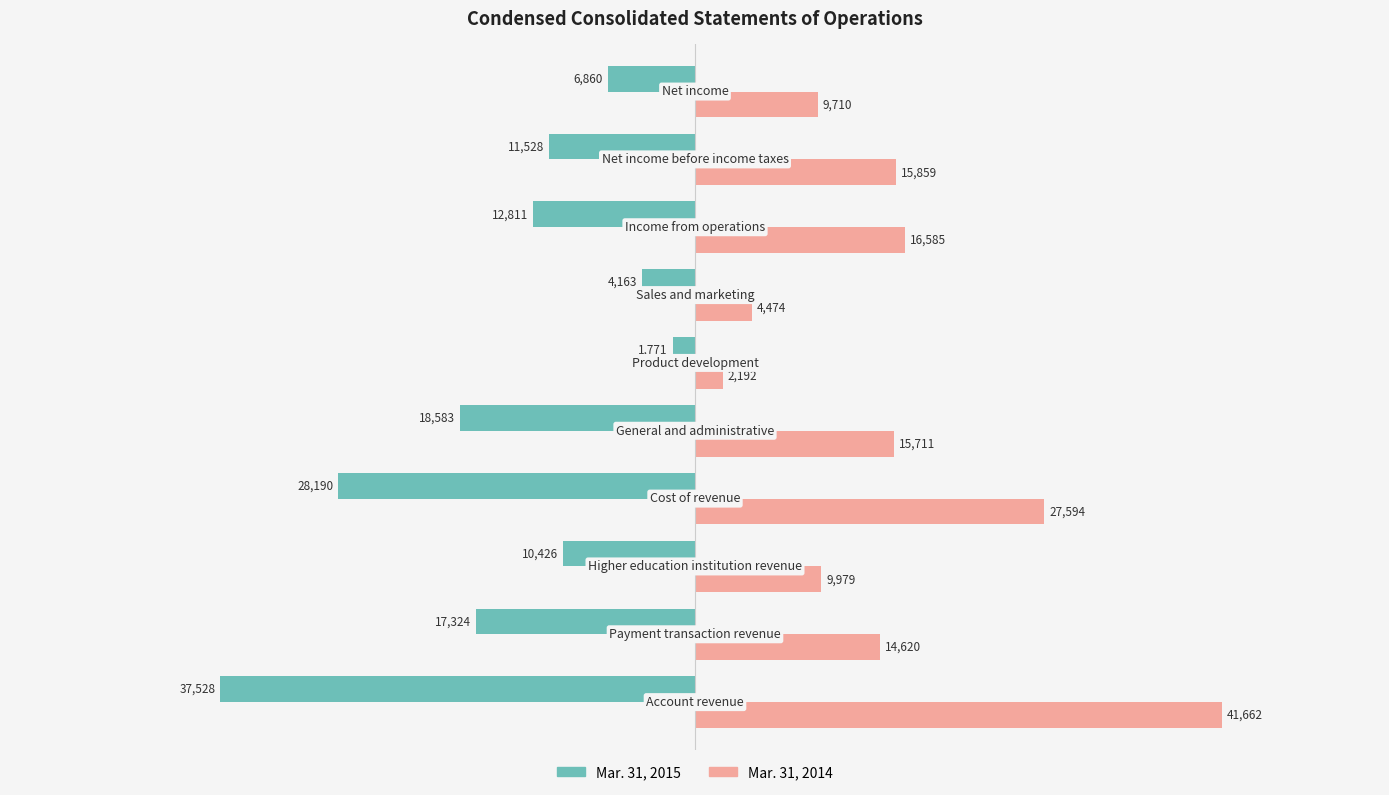

Which series has the largest total across all categories?

Mar. 31, 2014